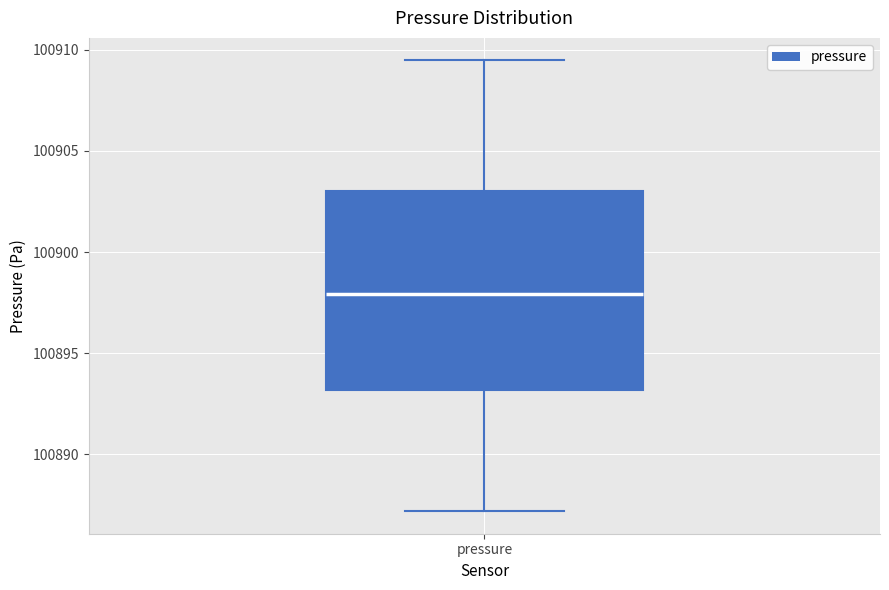

Where is the lower edge of the box for pressure on the y-axis? The values are not printed on the chart, so give them approximately, as read against the axis.

100893.0